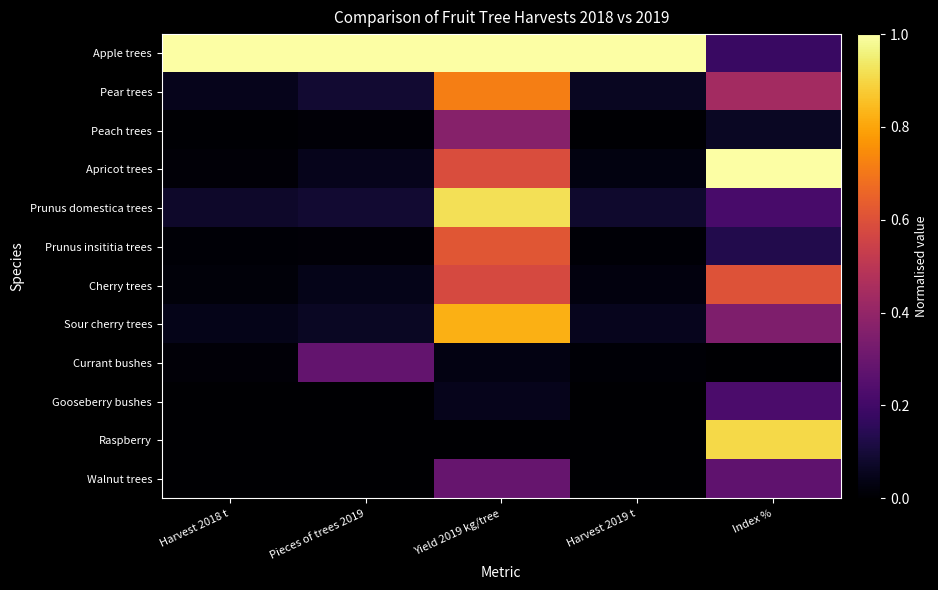

List the series in order of their peak value, highest first.

Apple trees, Apricot trees, Prunus domestica trees, Raspberry, Sour cherry trees, Pear trees, Prunus insititia trees, Cherry trees, Peach trees, Walnut trees, Currant bushes, Gooseberry bushes